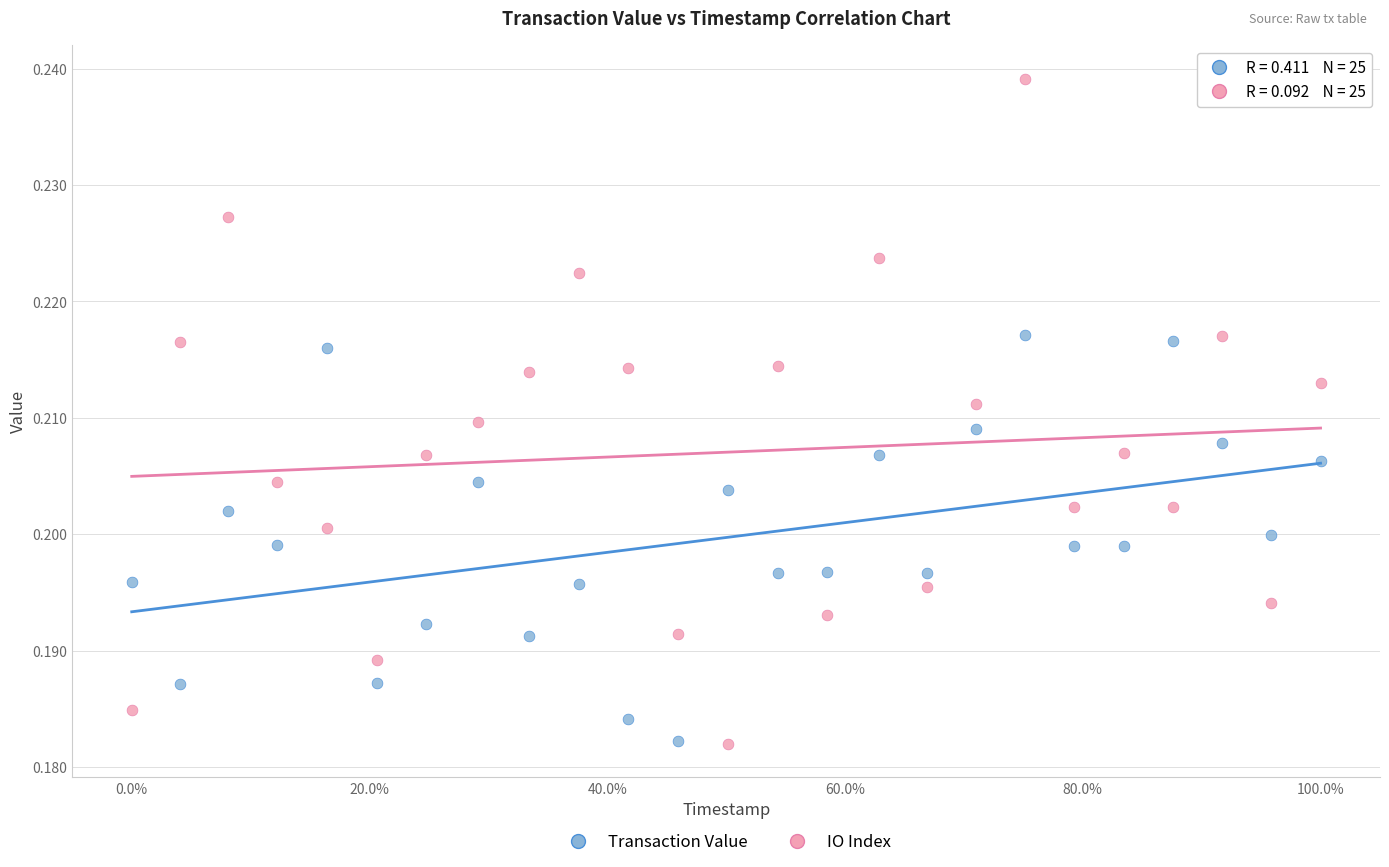

Across all data points, what is the range of X values (max minus min)?

1.0